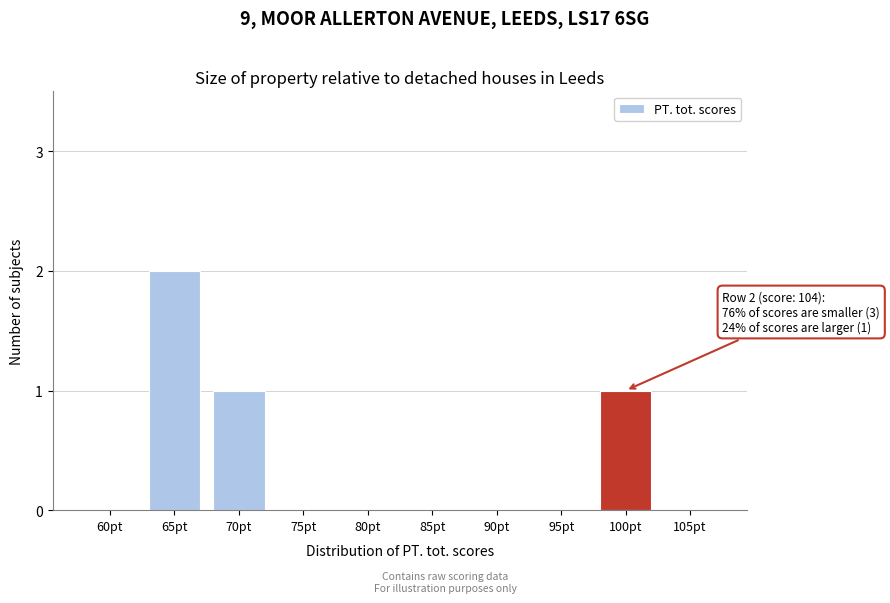

Reading left to right, transcribe all the data shown in this chart.

60pt=0	65pt=2	70pt=1	75pt=0	80pt=0	85pt=0	90pt=0	95pt=0	100pt=1	105pt=0